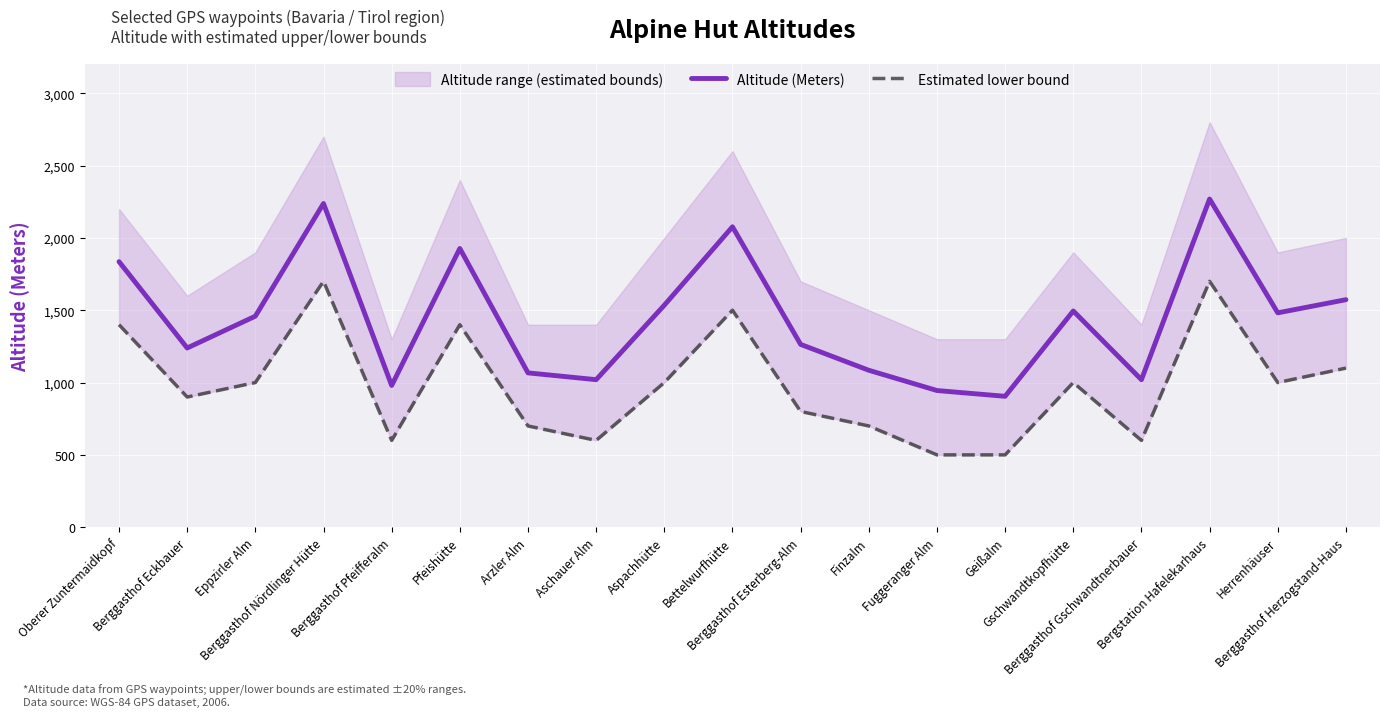

What is the sum of all Estimated lower bound values?

18700